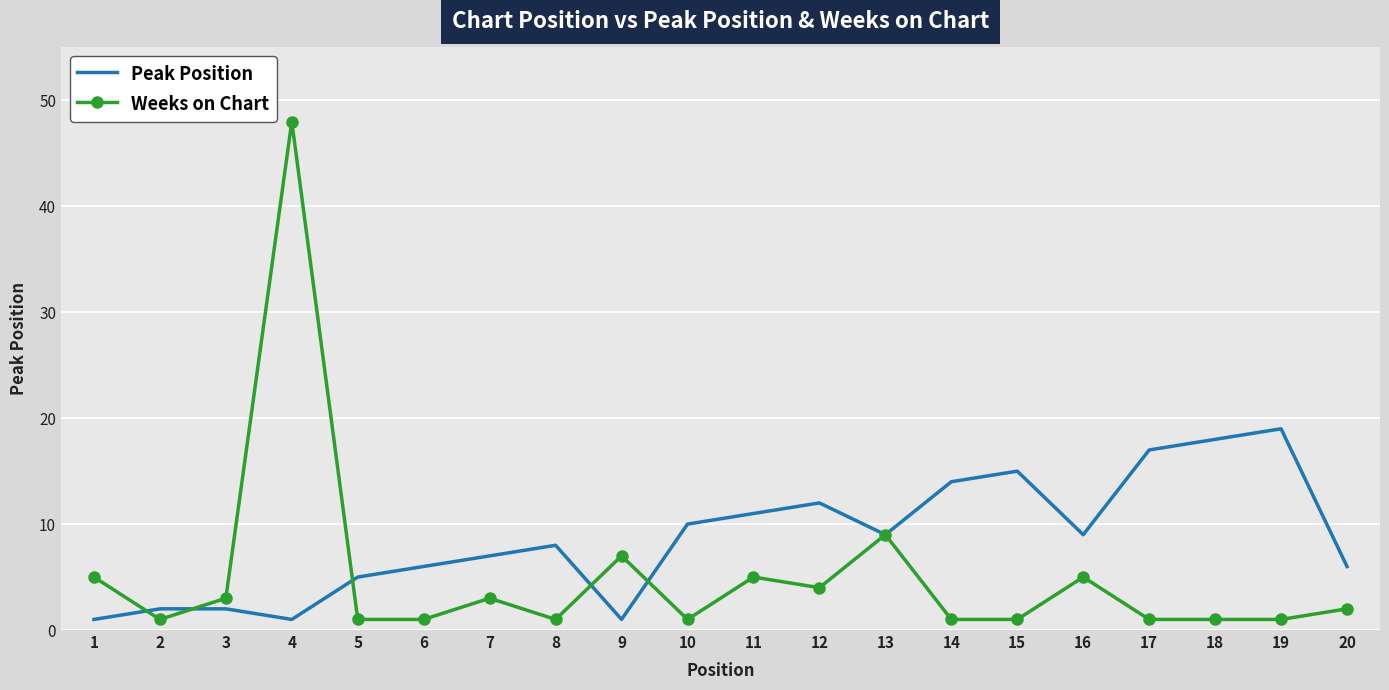

What is the difference between the maximum and minimum values in the Weeks on Chart series?

47